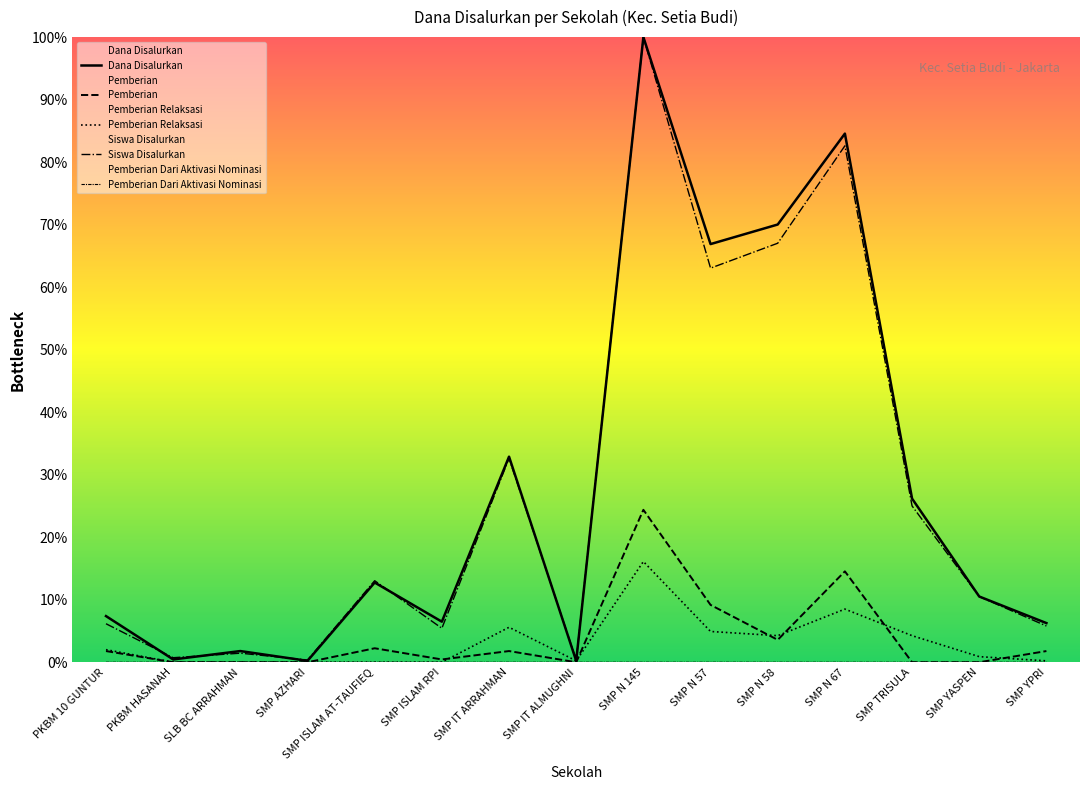

Which category has the lowest value in the Pemberian Dari Aktivasi Nominasi series?

SMP IT ALMUGHNI